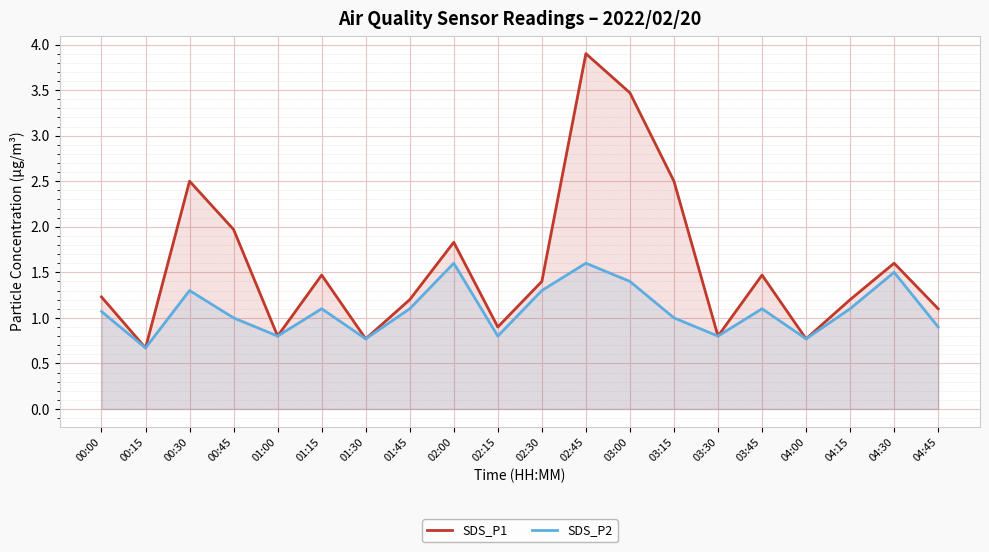

Does the chart display data point markers on the line(s)?

No